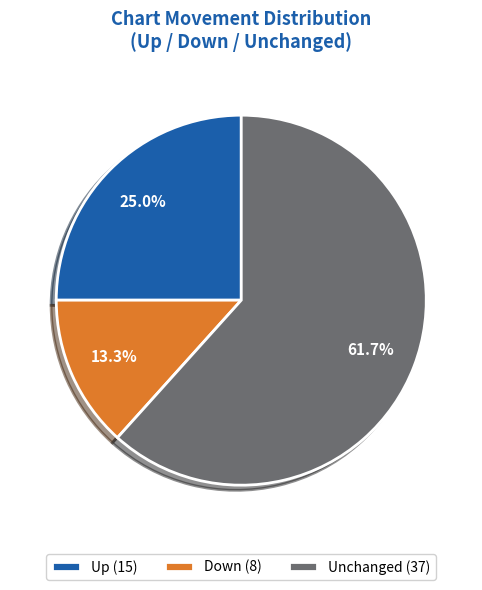

To the nearest percent, what is the average slice percentage?

33%